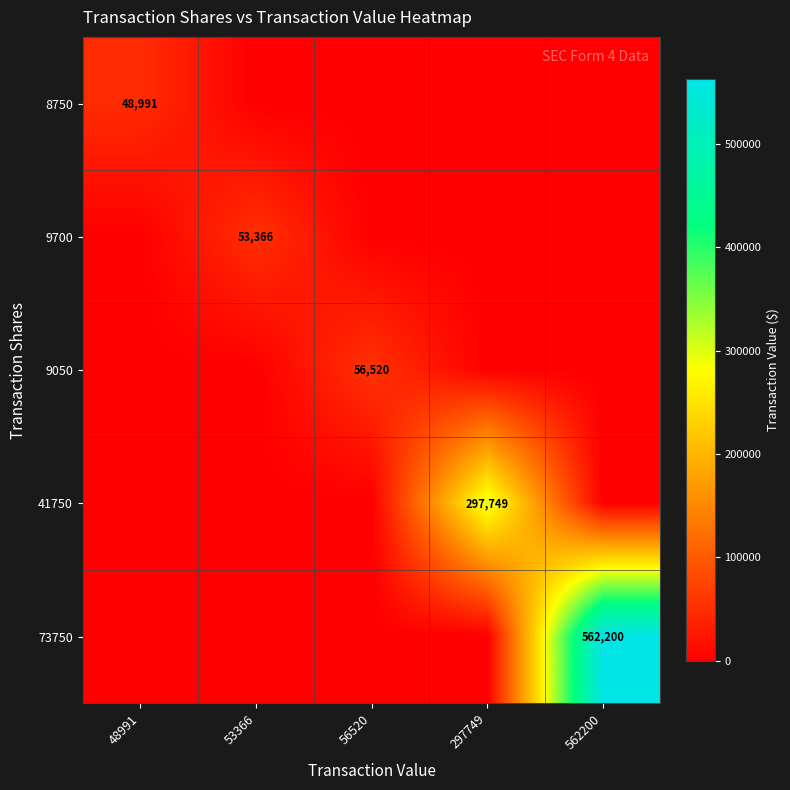

The value of 8750 at 48991 is 48991. True or false?

True